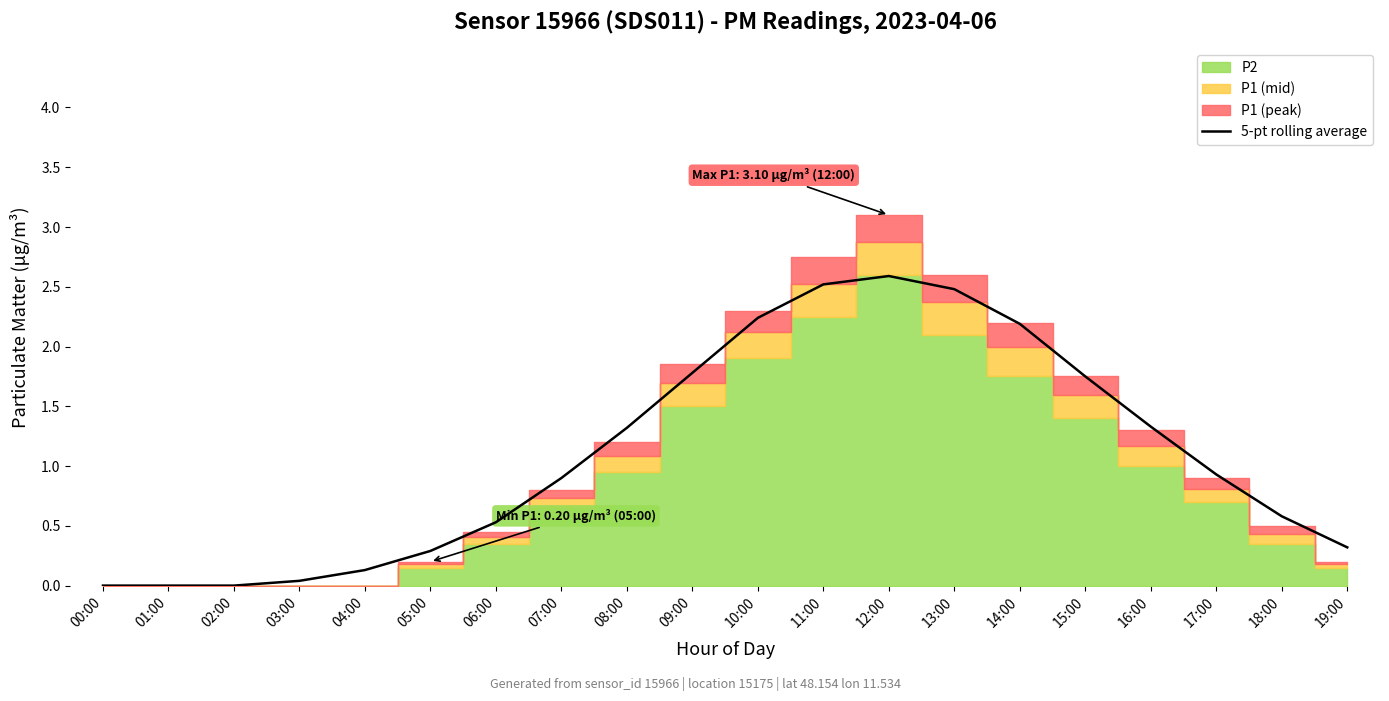

Where is the first local maximum?

12:00